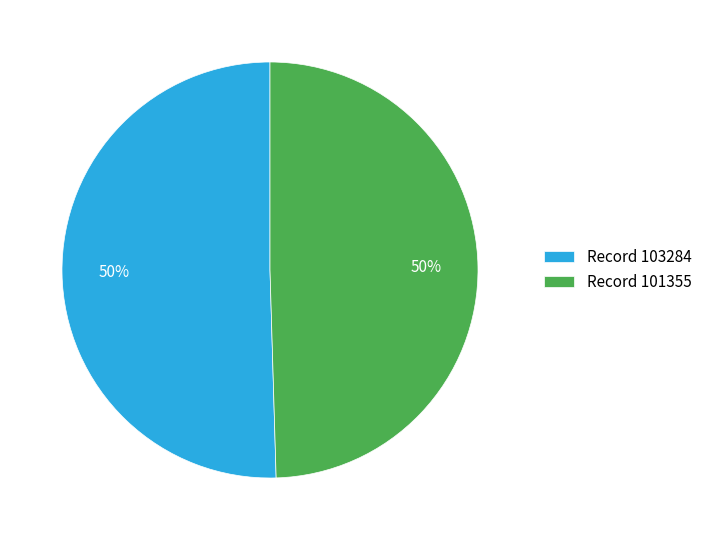

To the nearest percent, what is the average slice percentage?

50%